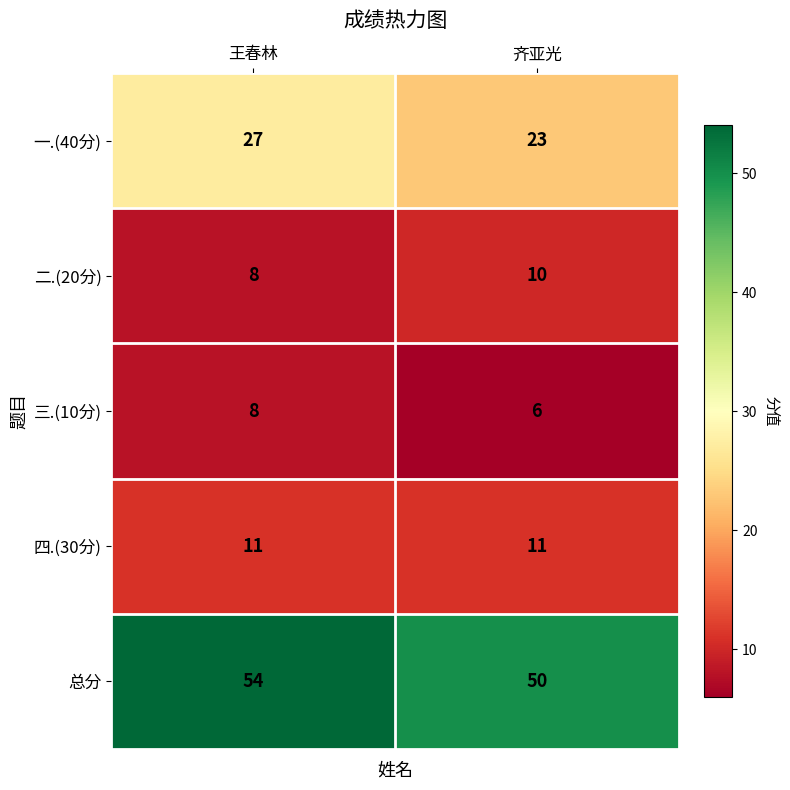

Where is 二.(20分) nearest to the value 9?

王春林